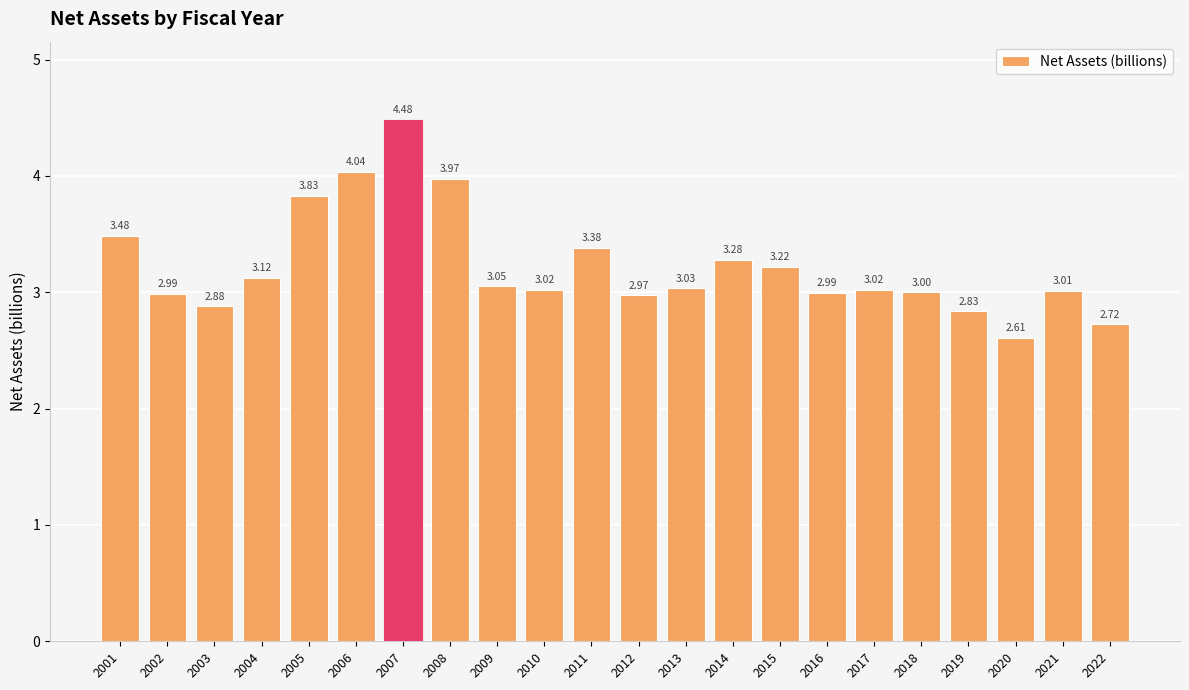

What is the sum of all values?

70.9